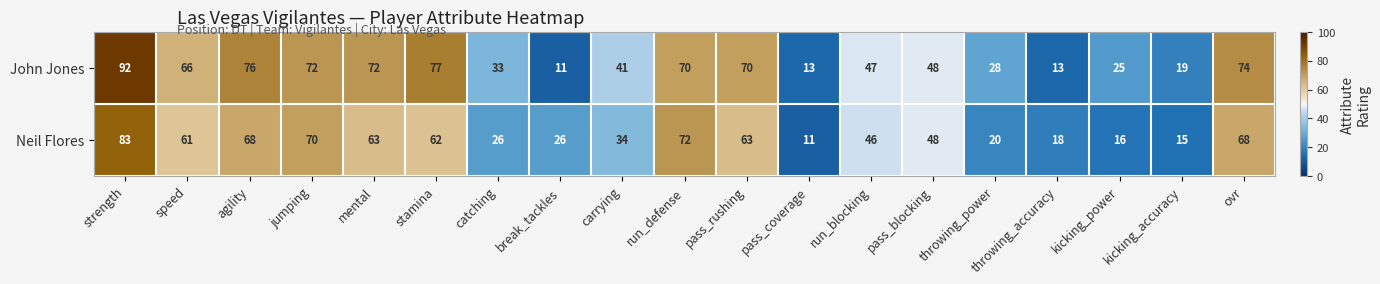

Rank the series at mental from lowest to highest value.

Neil Flores, John Jones